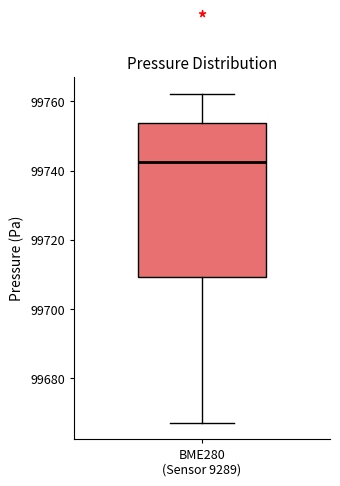

Transcribe this box plot: give where the median line is, the range the box spans, and where the two whiskers end, as read against the y-axis. The values are not printed on the chart, so give them approximately, as read against the axis.

median 99742, box 99710 to 99754, whiskers 99668 to 99762